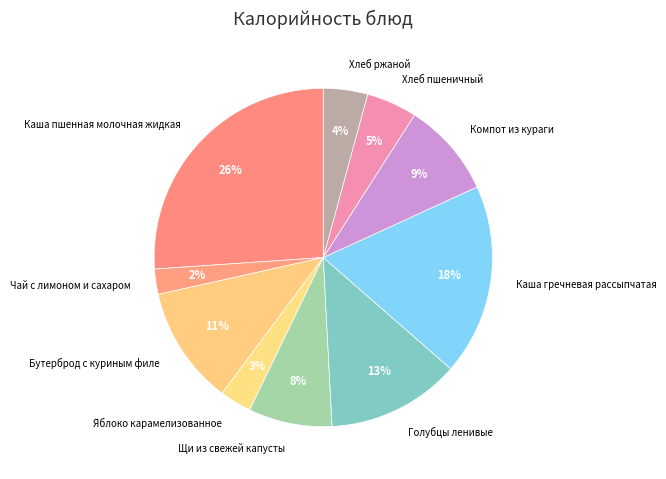

Is it true that Щи из свежей капусты is 17% of the pie?

False